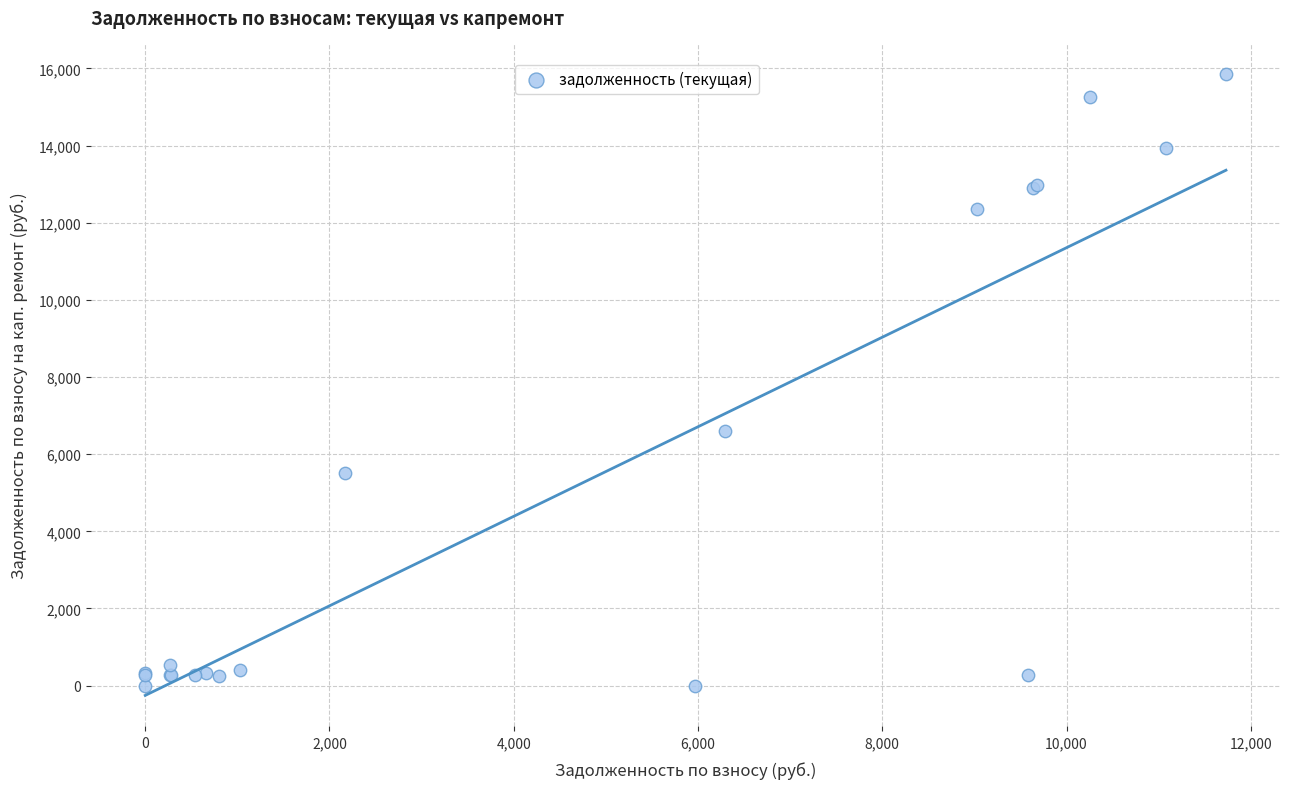

What Y value in the scatter plot is closest to 7921?

6596.3